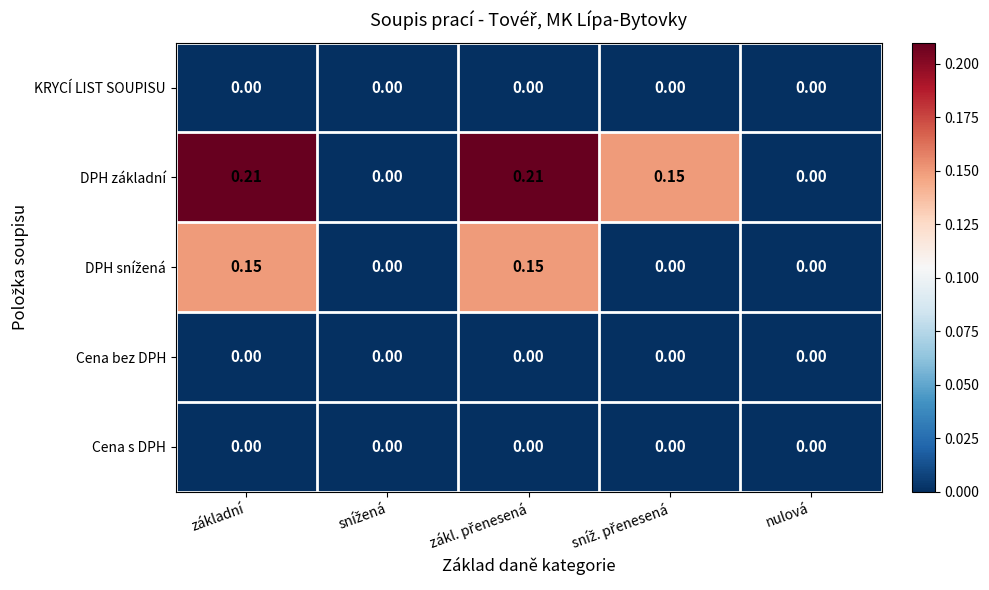

Which series has the largest range (max minus min)?

DPH základní